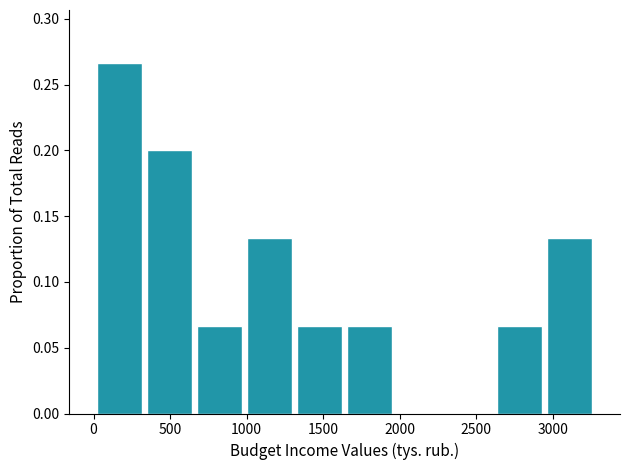

Over which range of the x-axis is the bar tallest?

0 to 350